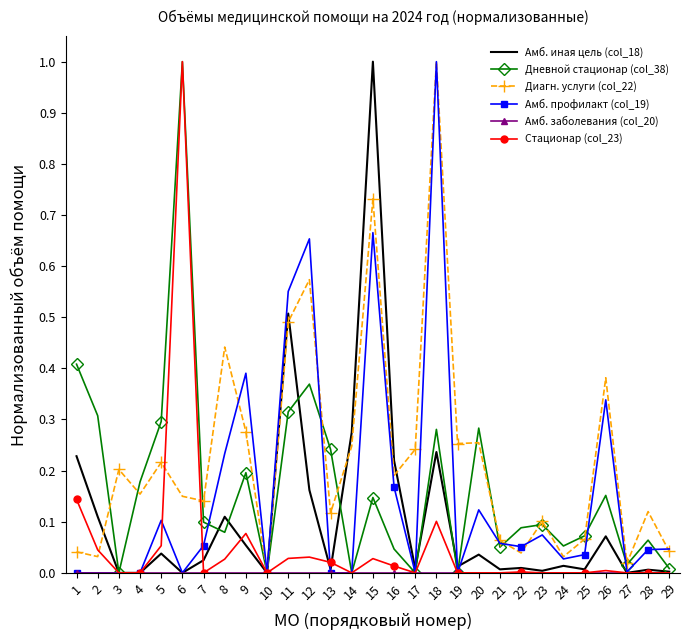

Which series has the largest total across all categories?

Диагн. услуги (col_22)